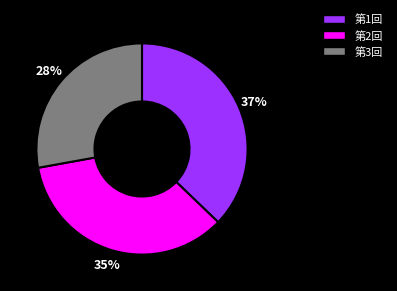

Is it true that 第1回 is 37% of the pie?

True